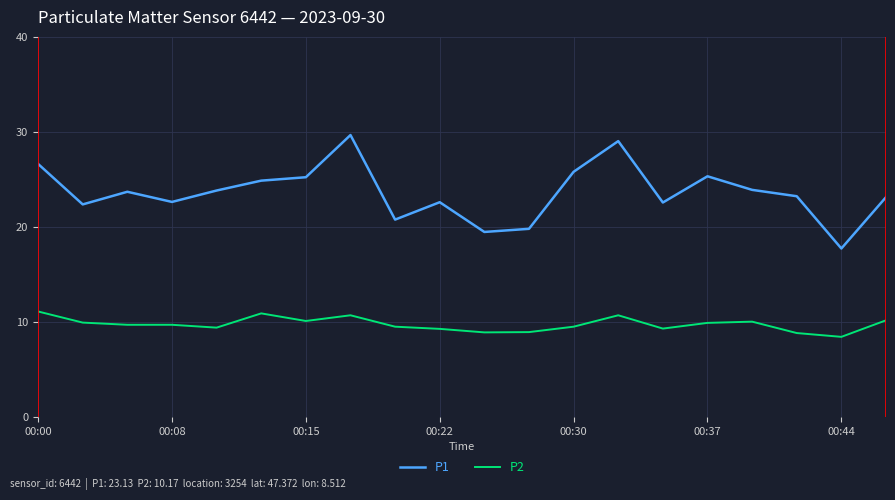

Which series has the largest total across all categories?

P1